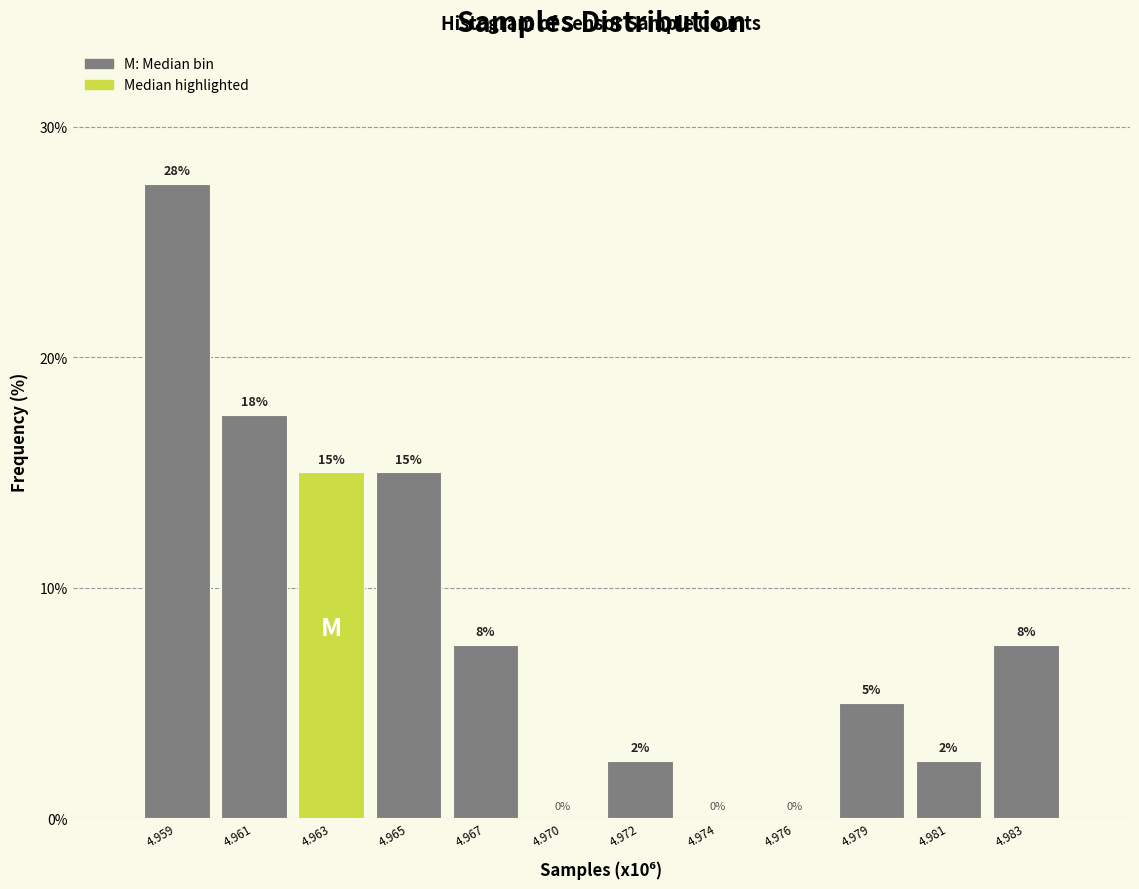

Between 4.974 and 4.963, which is larger?

4.963